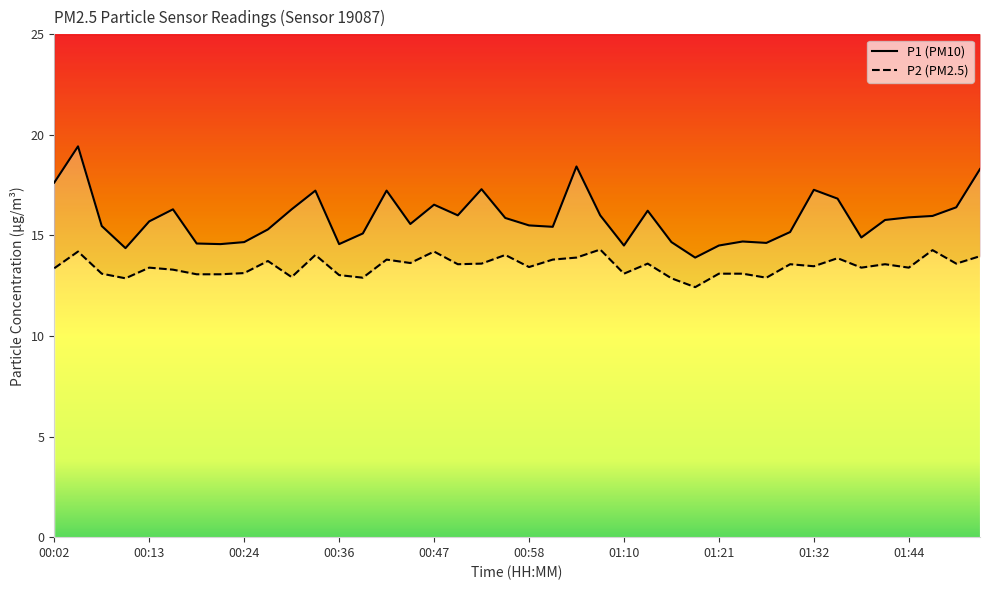

How many lines are shown in the chart?

2